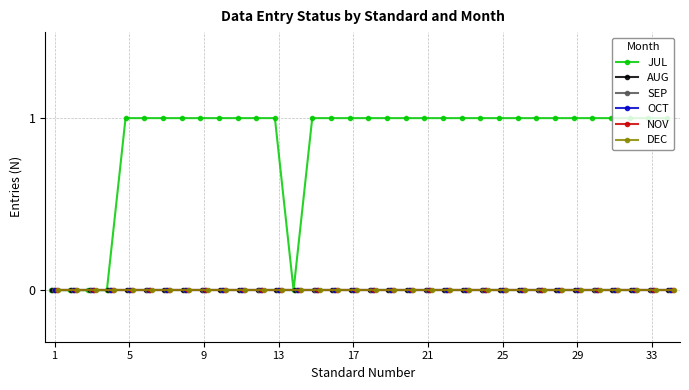

True or false: DEC and OCT cross at least once.

False